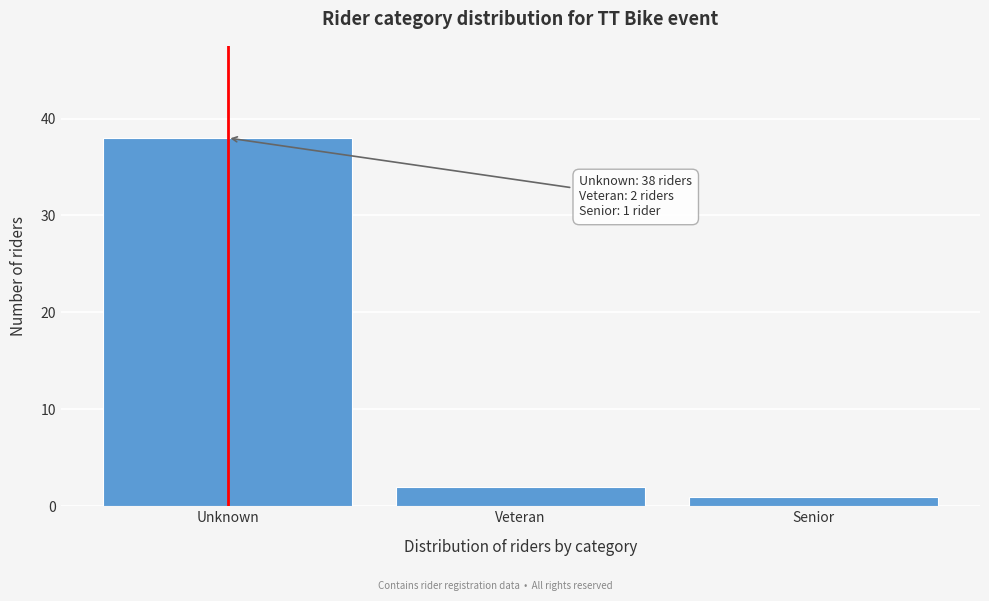

Reading left to right, what are all the values shown in this chart?

38	2	1